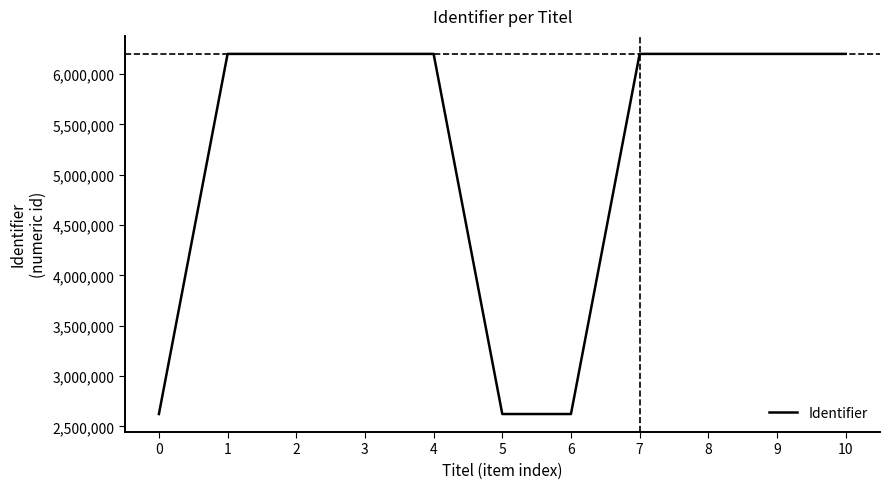

Approximately how many times larger is the value at 1 compared to 7?

1.0